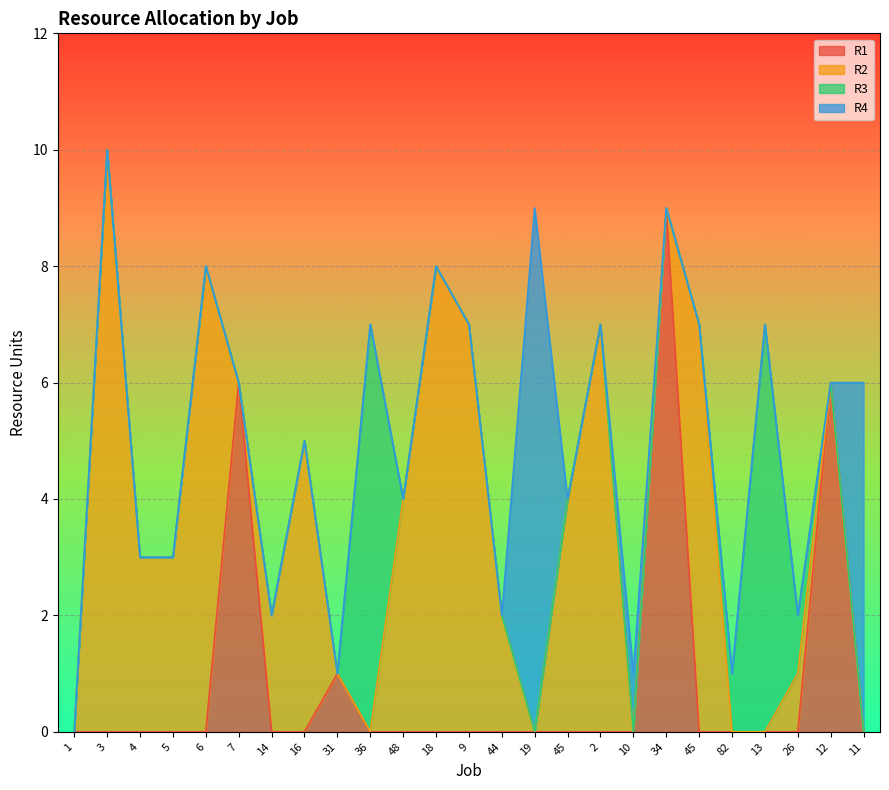

What are all the series names shown in the legend?

R1, R2, R3, R4